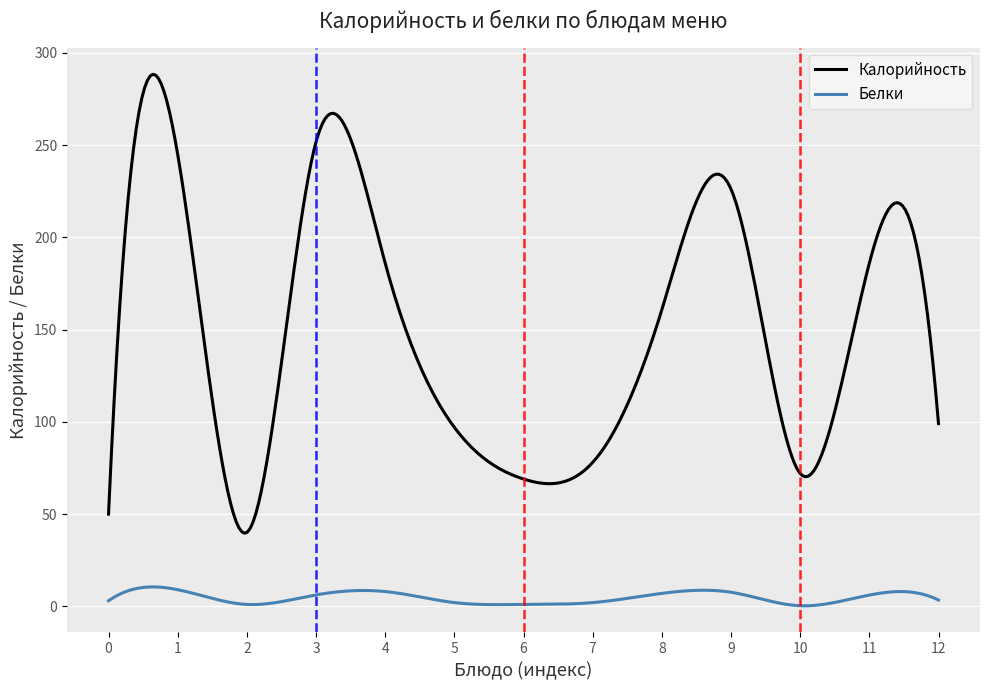

True or false: Белки and Калорийность intersect in this chart.

False